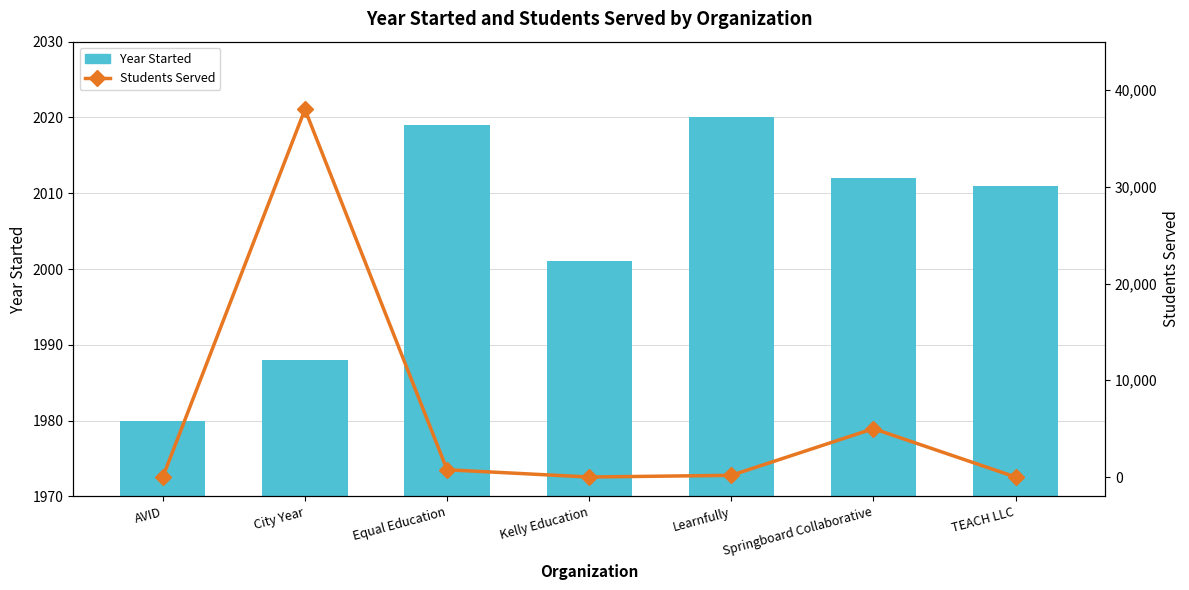

How many categories are shown in the chart?

7